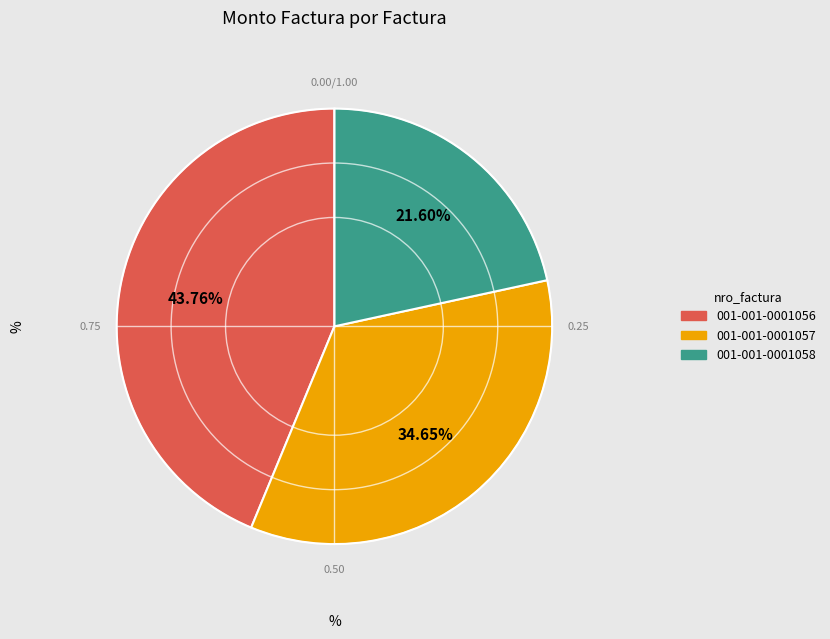

What portion of the pie excludes 001-001-0001058?

78.4%